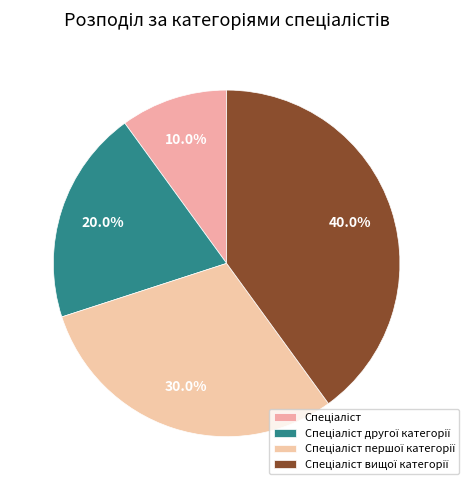

How many slices are in this pie chart?

4